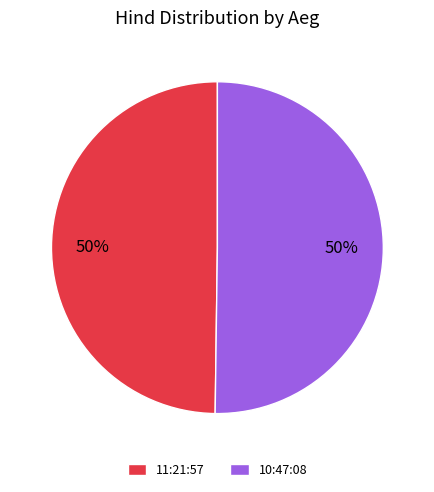

What is the ratio of the value at 11:21:57 to the value at 10:47:08?

1.0